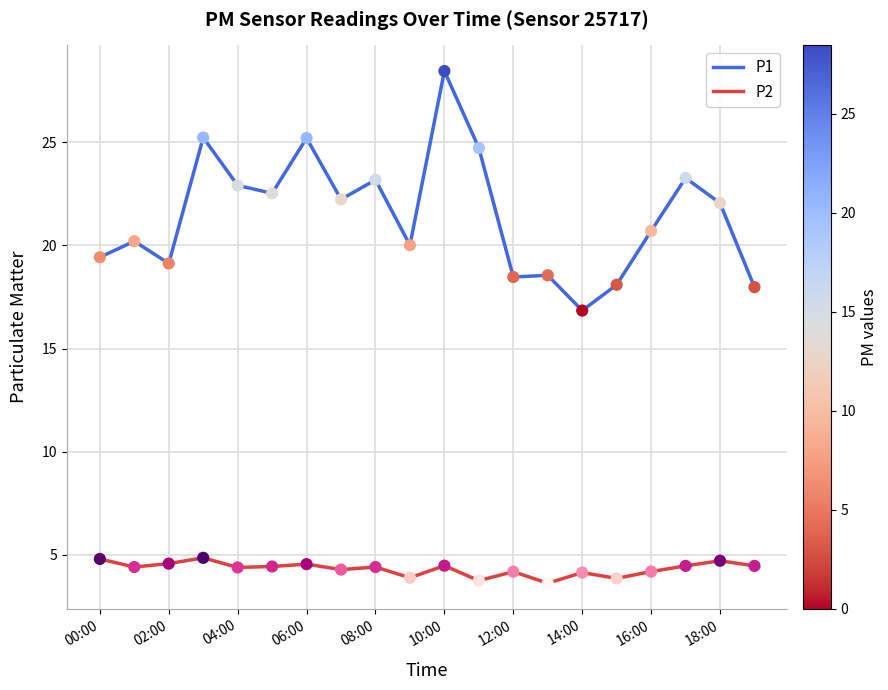

What is the difference between the maximum and minimum values in the P2 series?

1.2